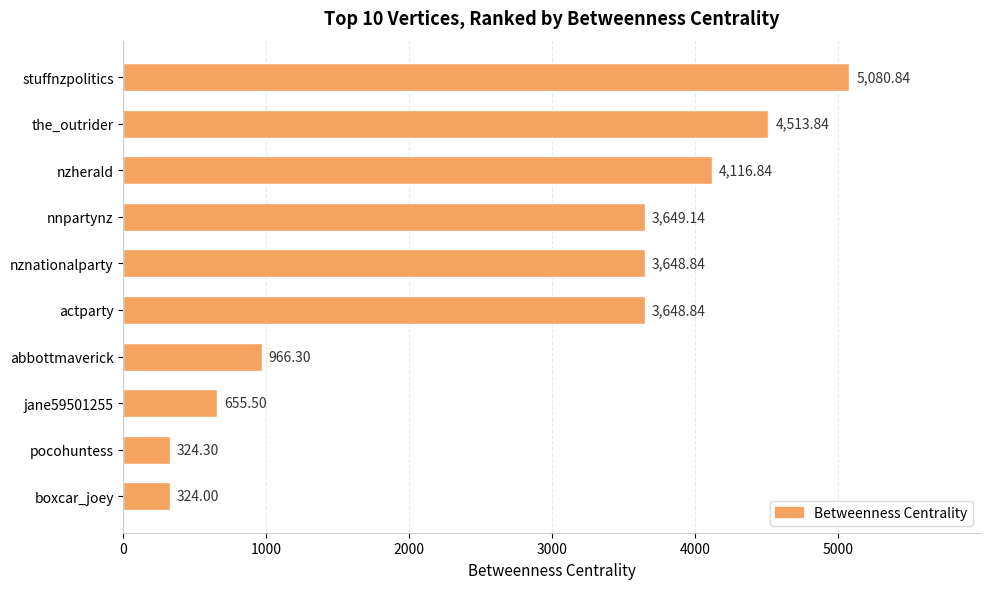

Which category has the highest value across all series?

stuffnzpolitics